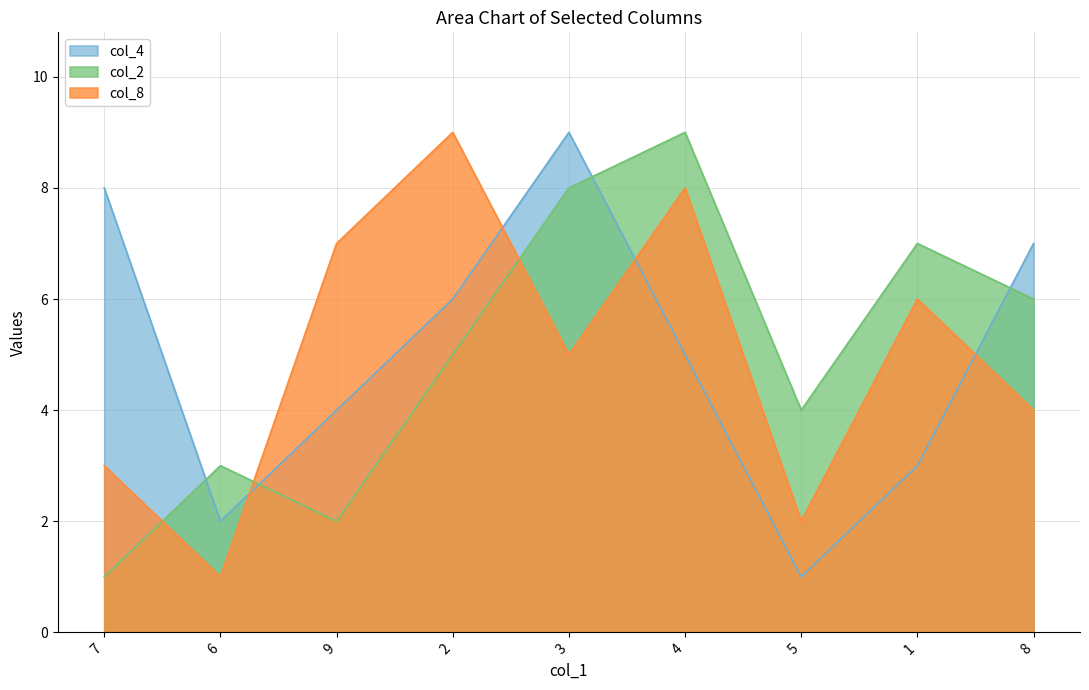

How many col_4 values are between 3 and 7?

5